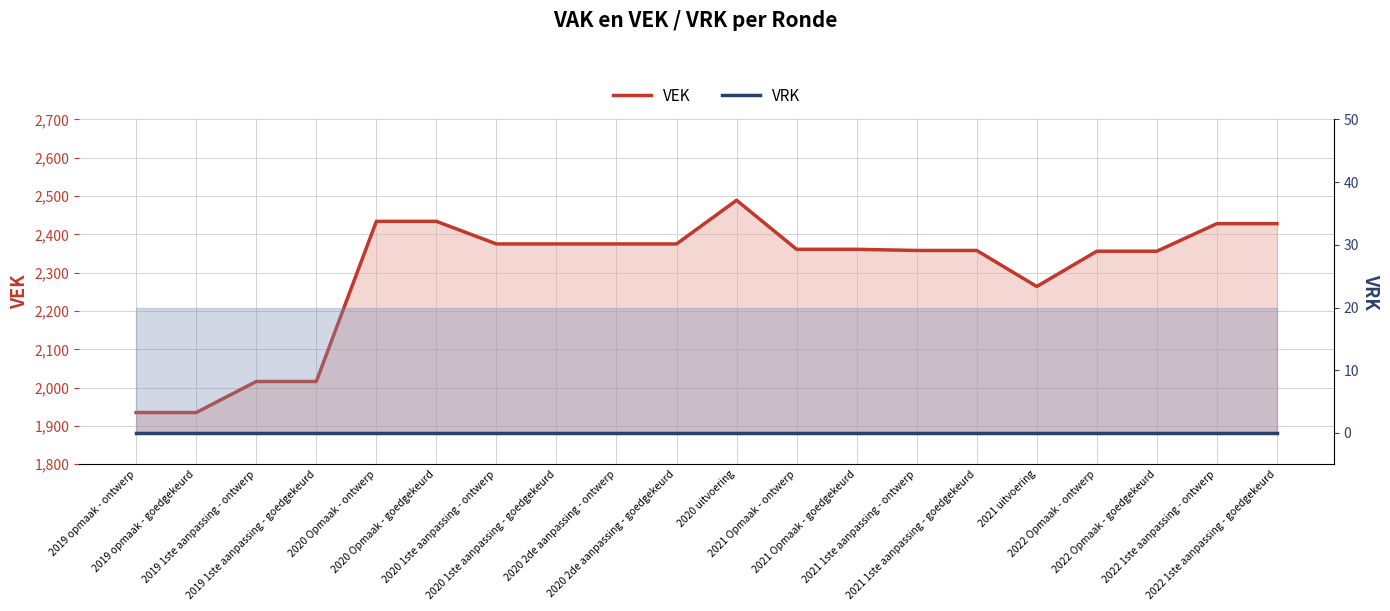

What is the spread (max minus min) of values at 2020 2de aanpassing - ontwerp?

2375